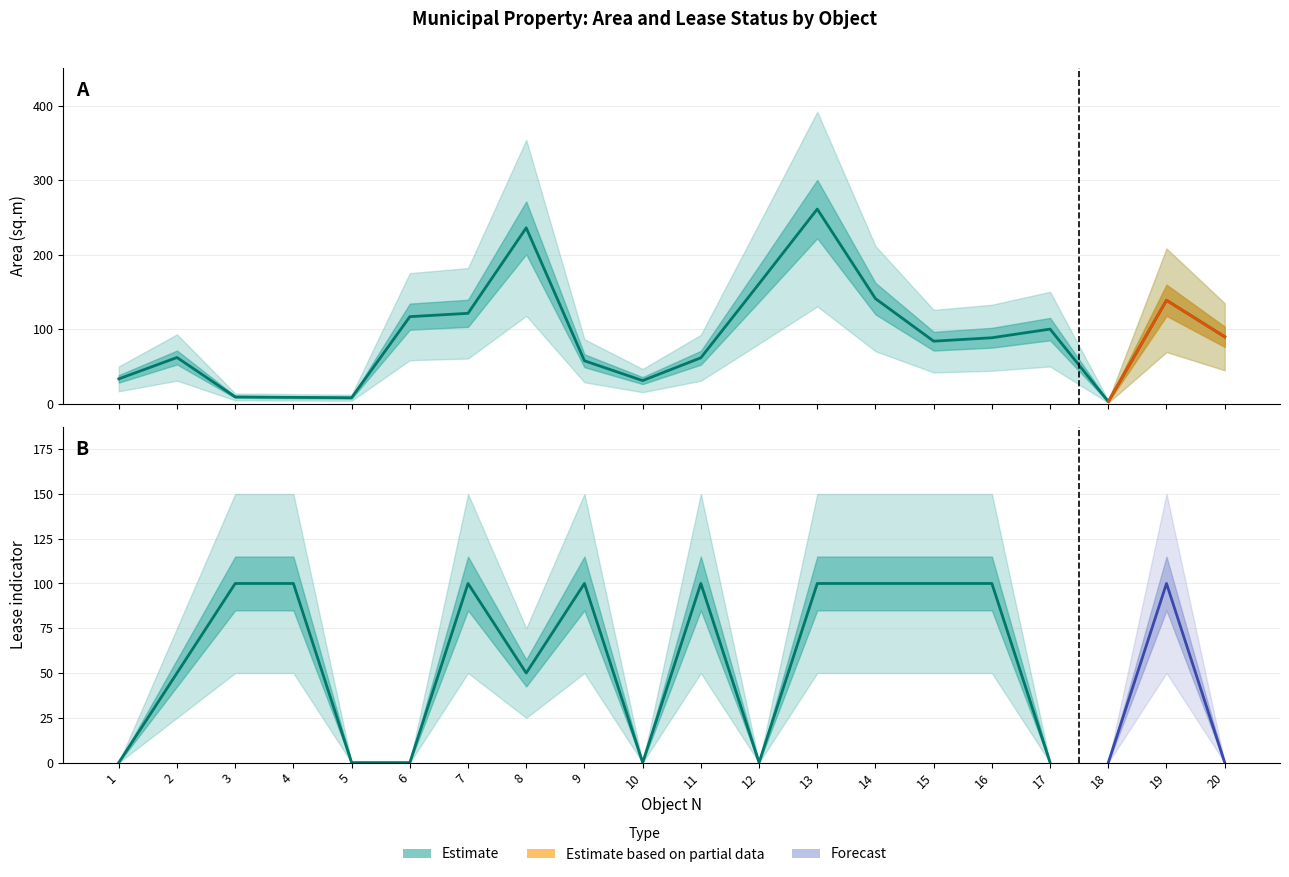

How many data points does each series have?

20